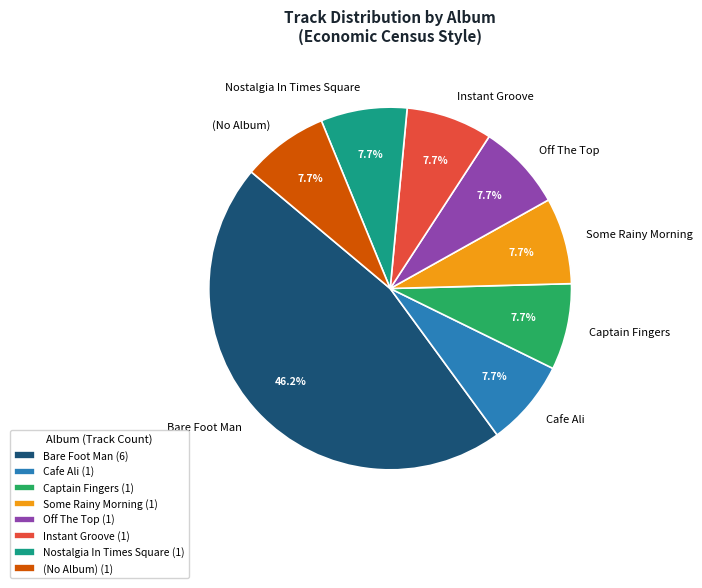

Approximately how many times larger is the value at Some Rainy Morning compared to Nostalgia In Times Square?

1.0